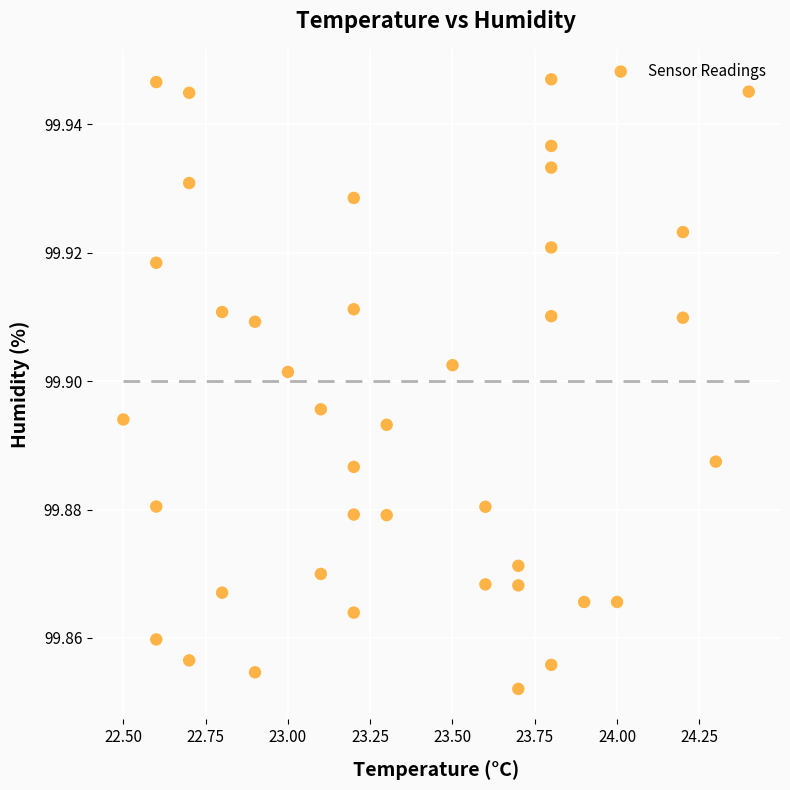

What is the range of X values (max minus min)?

1.9